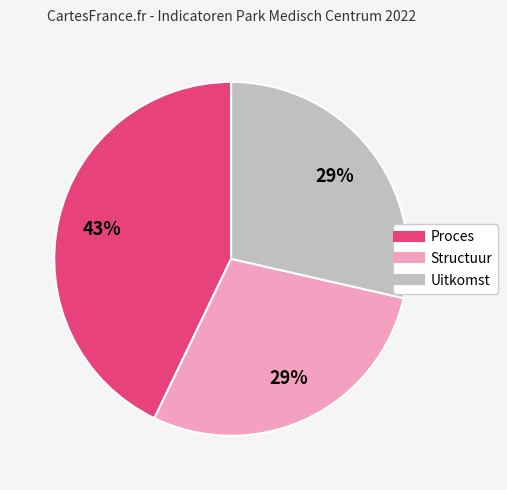

To the nearest percent, what is the difference between the Uitkomst and Proces slice percentages?

14%